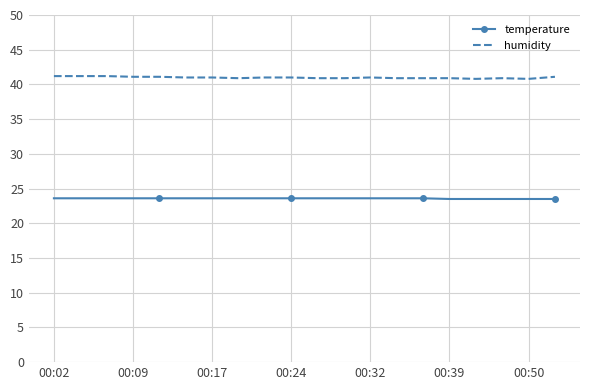

Rank the series by their average value, from lowest to highest.

temperature, humidity